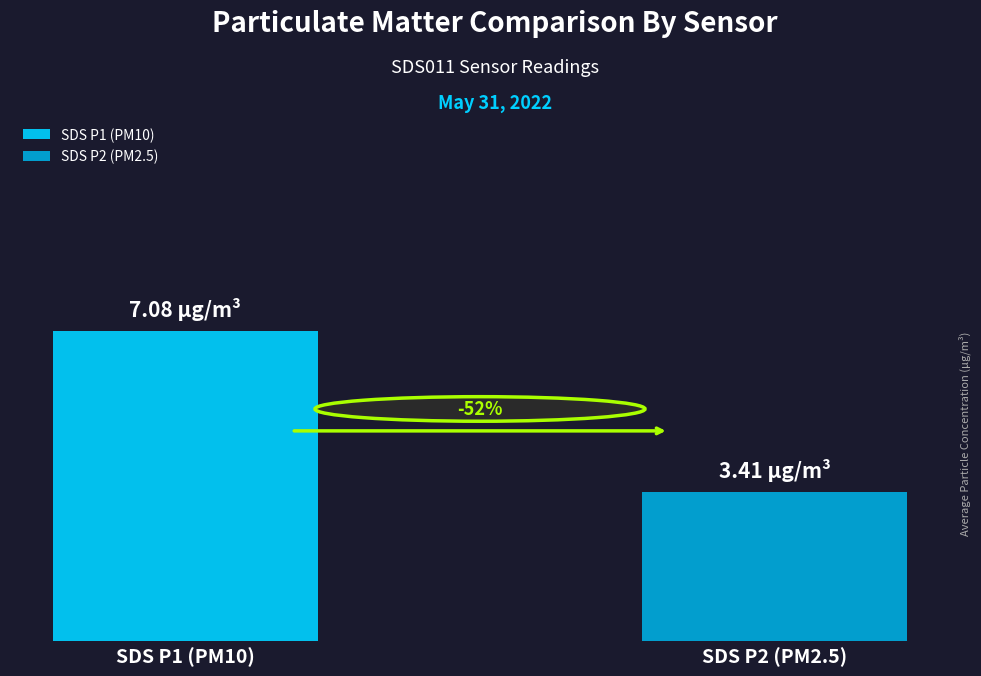

Are the bars horizontal?

No